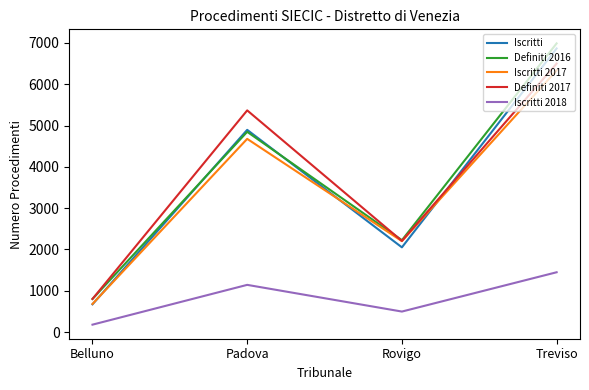

How many lines are shown in the chart?

5